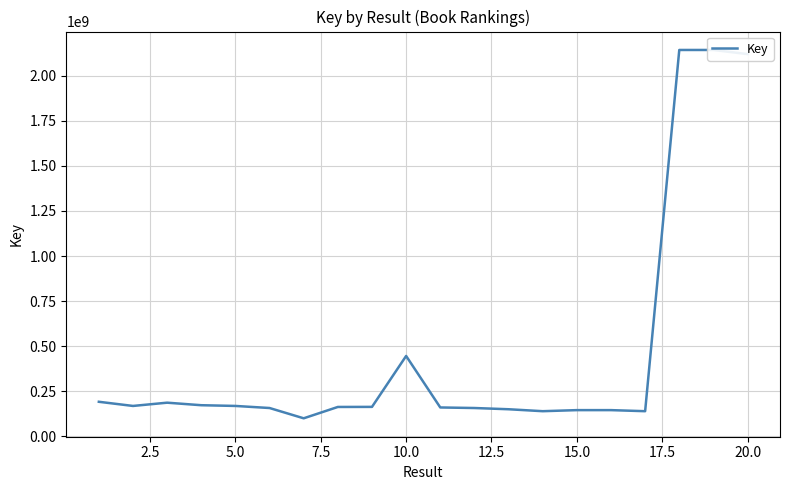

What is the greatest value displayed?

2142246254